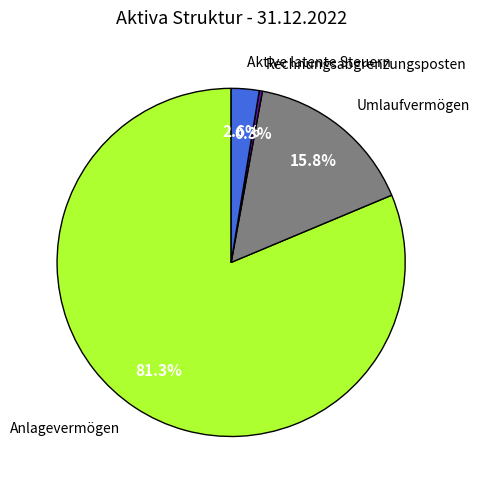

Is there a majority slice in this chart?

Yes